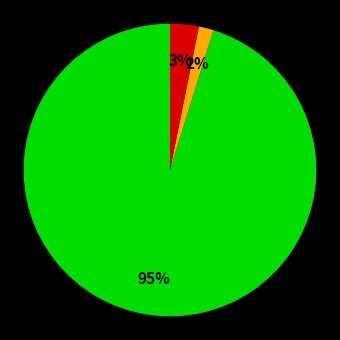

To the nearest percent, what is the average slice percentage?

33%